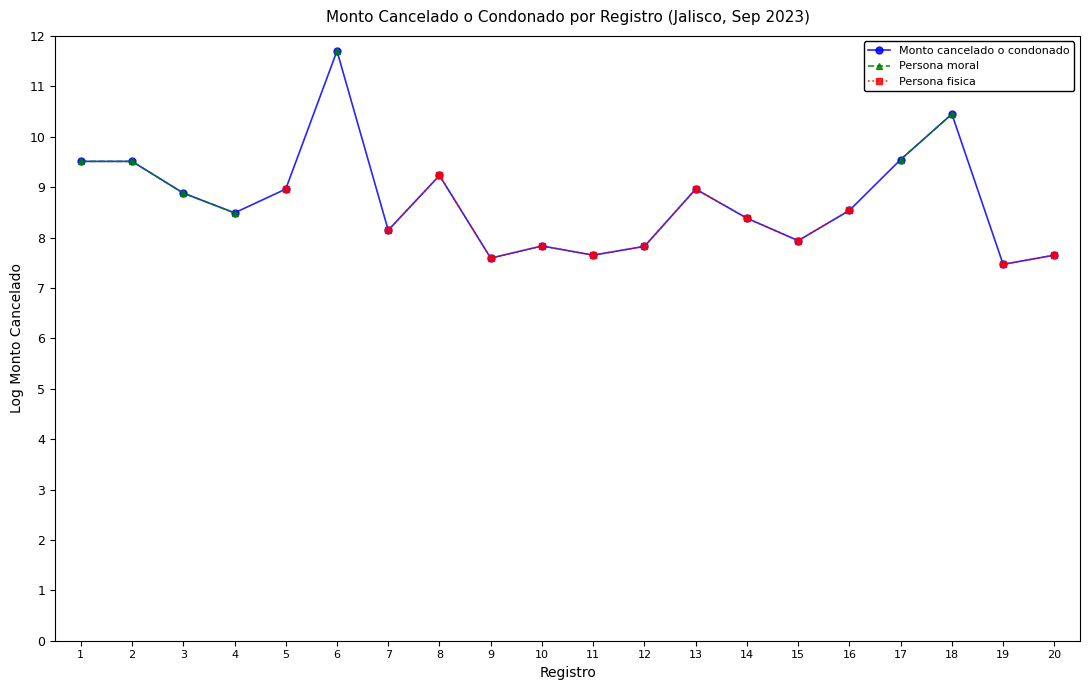

Which series has the widest spread of values?

Monto cancelado o condonado